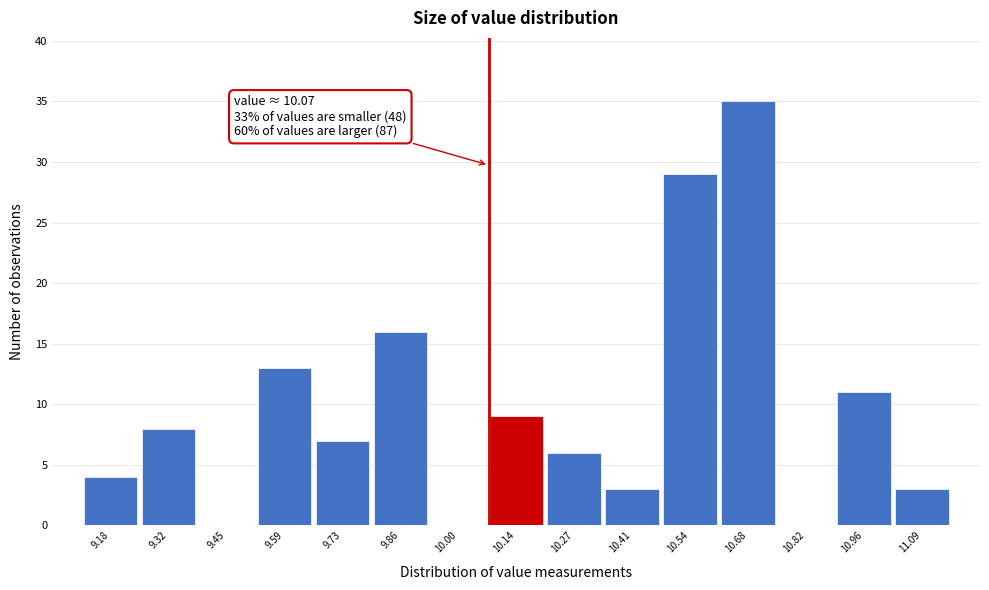

Which range on the x-axis has the tallest bar?

10.62 to 10.76